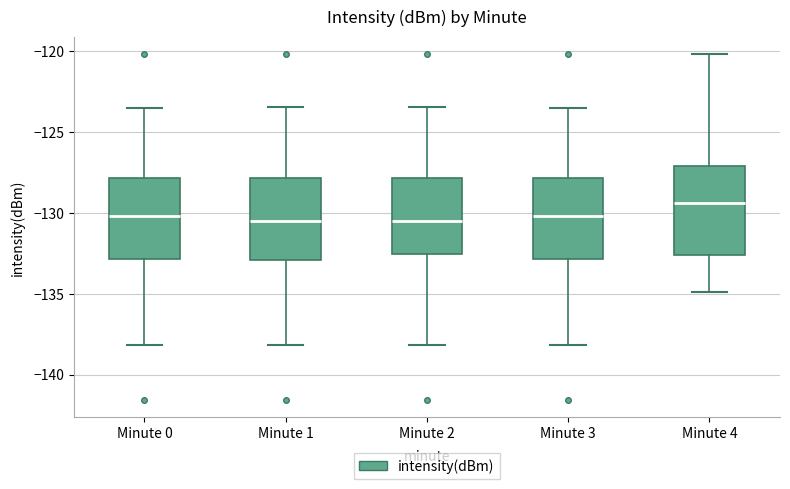

Reading left to right, transcribe this box plot: for each box, give where its median line is, the range the box spans, and where its two whiskers end, as read against the y-axis. The values are not printed on the chart, so give them approximately, as read against the axis.

Minute 0: median -130.0, box -133.0 to -128.0, whiskers -138.0 to -123.5
Minute 1: median -130.5, box -133.0 to -128.0, whiskers -138.0 to -123.5
Minute 2: median -130.5, box -132.5 to -128.0, whiskers -138.0 to -123.5
Minute 3: median -130.0, box -133.0 to -128.0, whiskers -138.0 to -123.5
Minute 4: median -129.5, box -132.5 to -127.0, whiskers -135.0 to -120.0